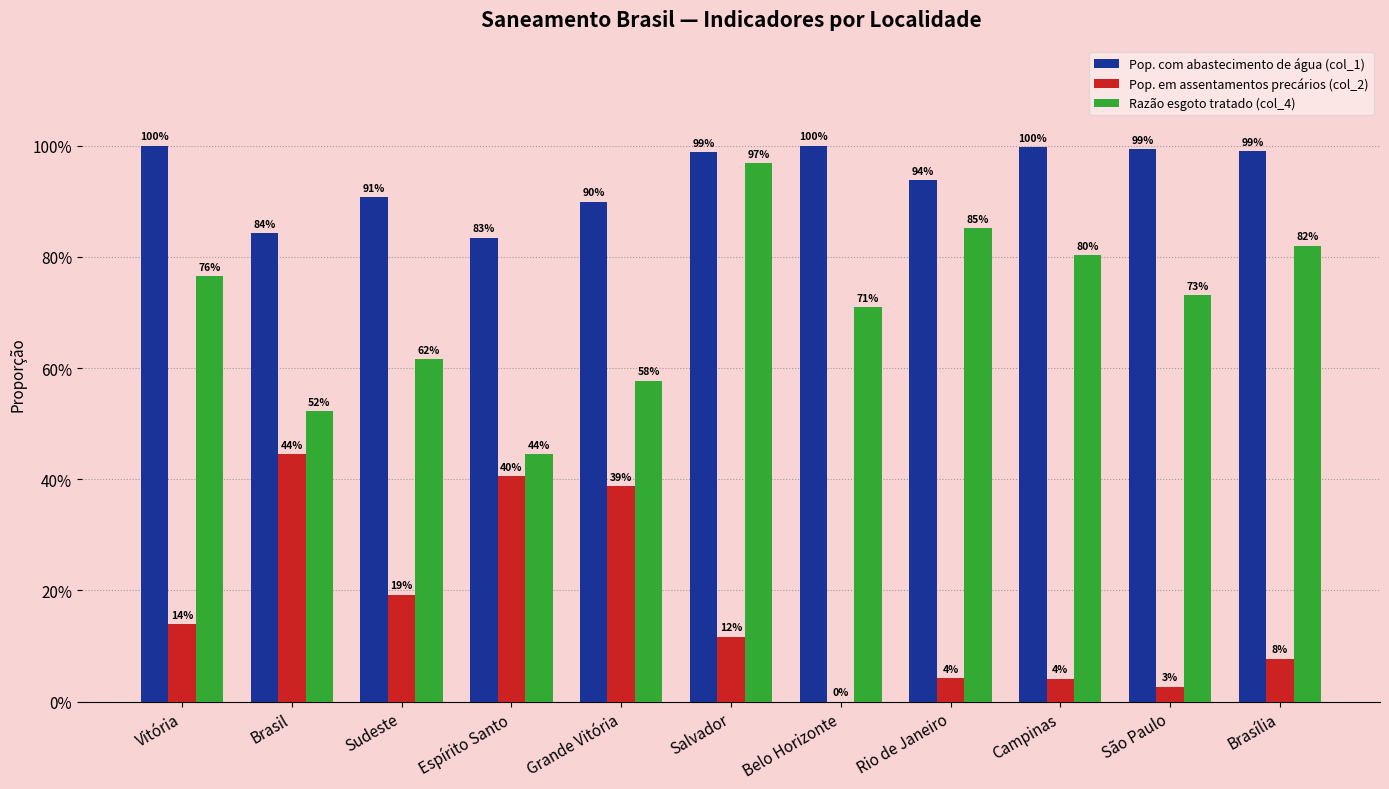

True or false: Pop. em assentamentos precários (col_2) has a value of 0.0 at Belo Horizonte.

True